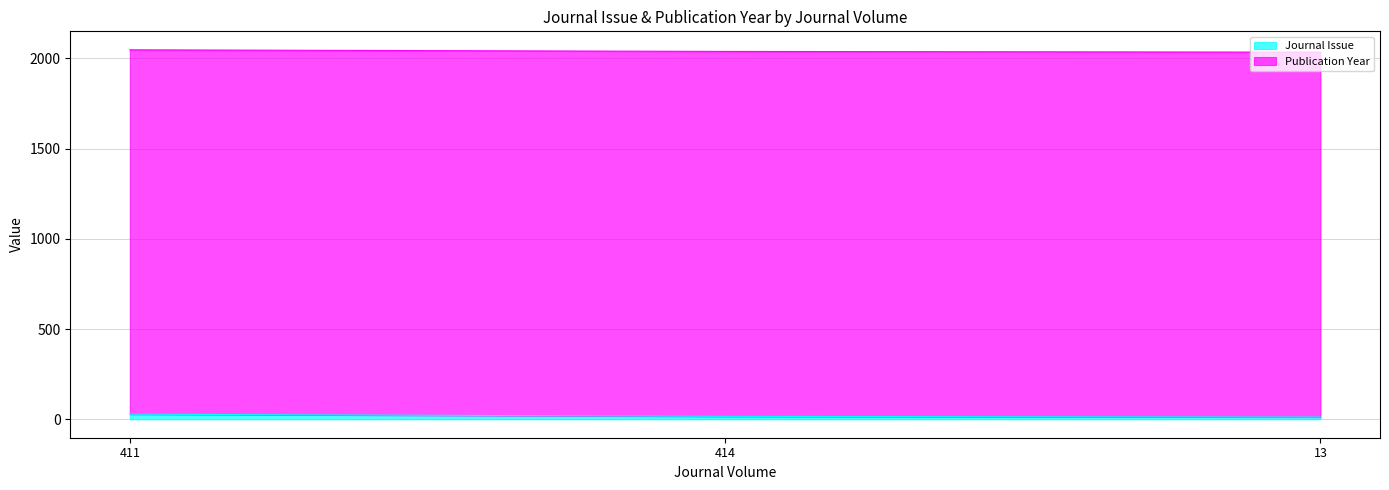

Is it true that the value at 13 is 3?

False